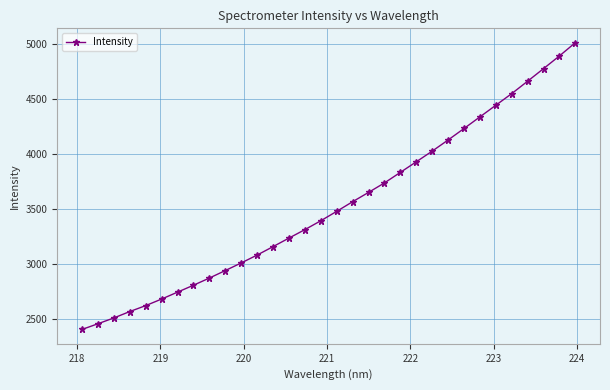

How many data points are above 3479?

16